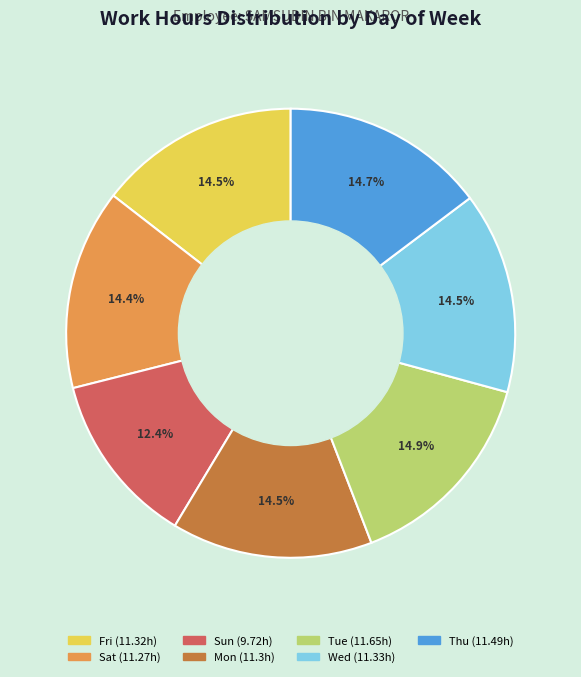

Is there any slice that represents more than half of the pie?

No